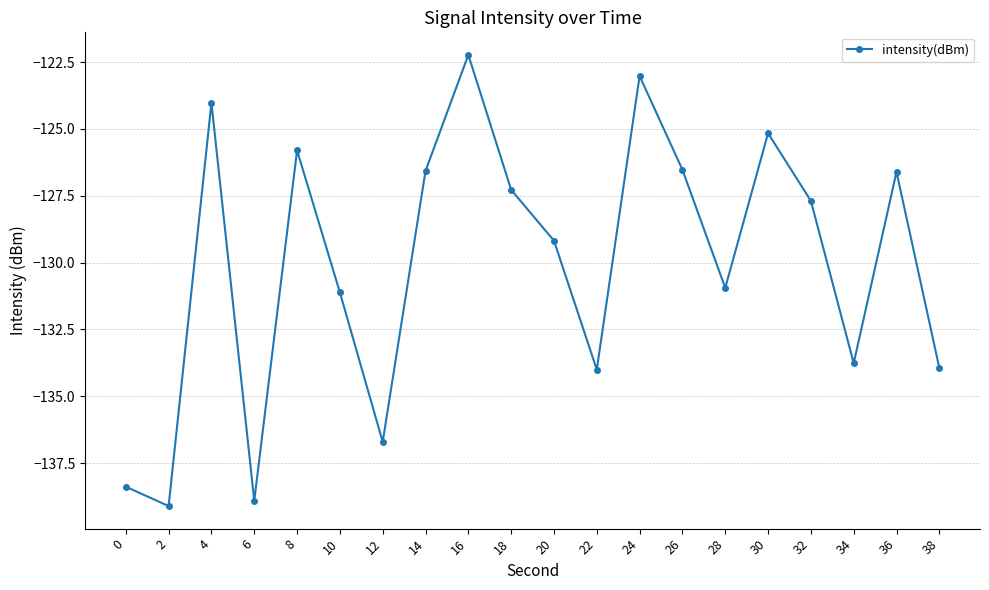

What is the approximate value at 14?

-126.6